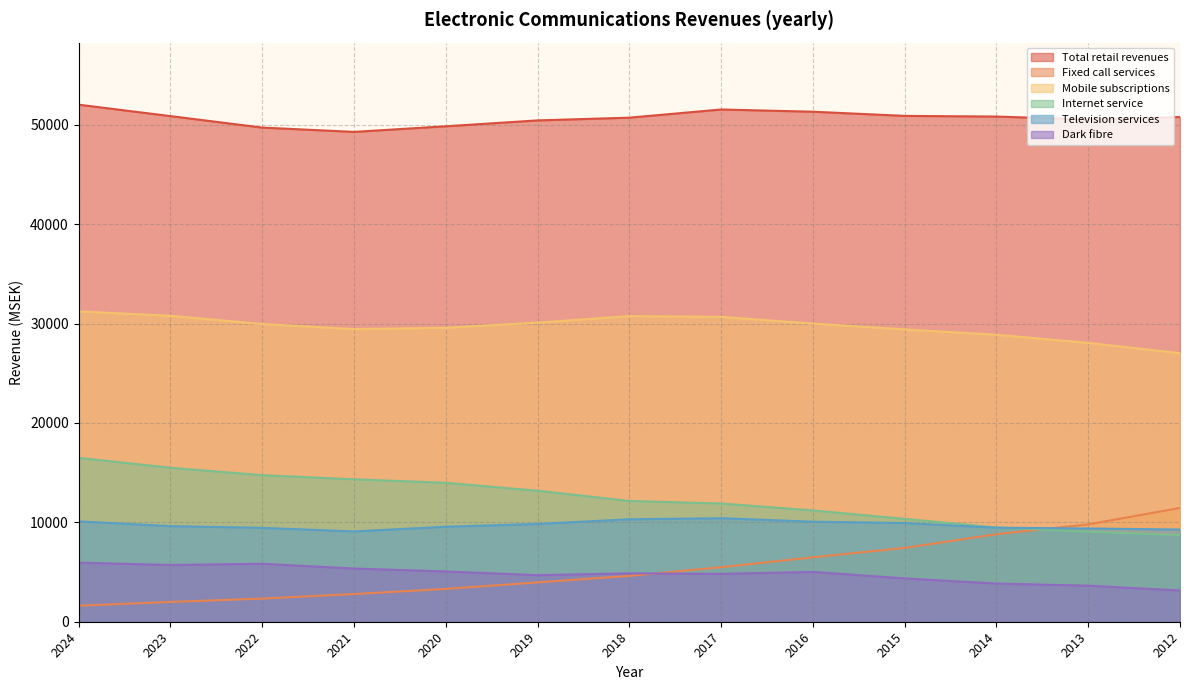

Which series has the largest range (max minus min)?

Fixed call services